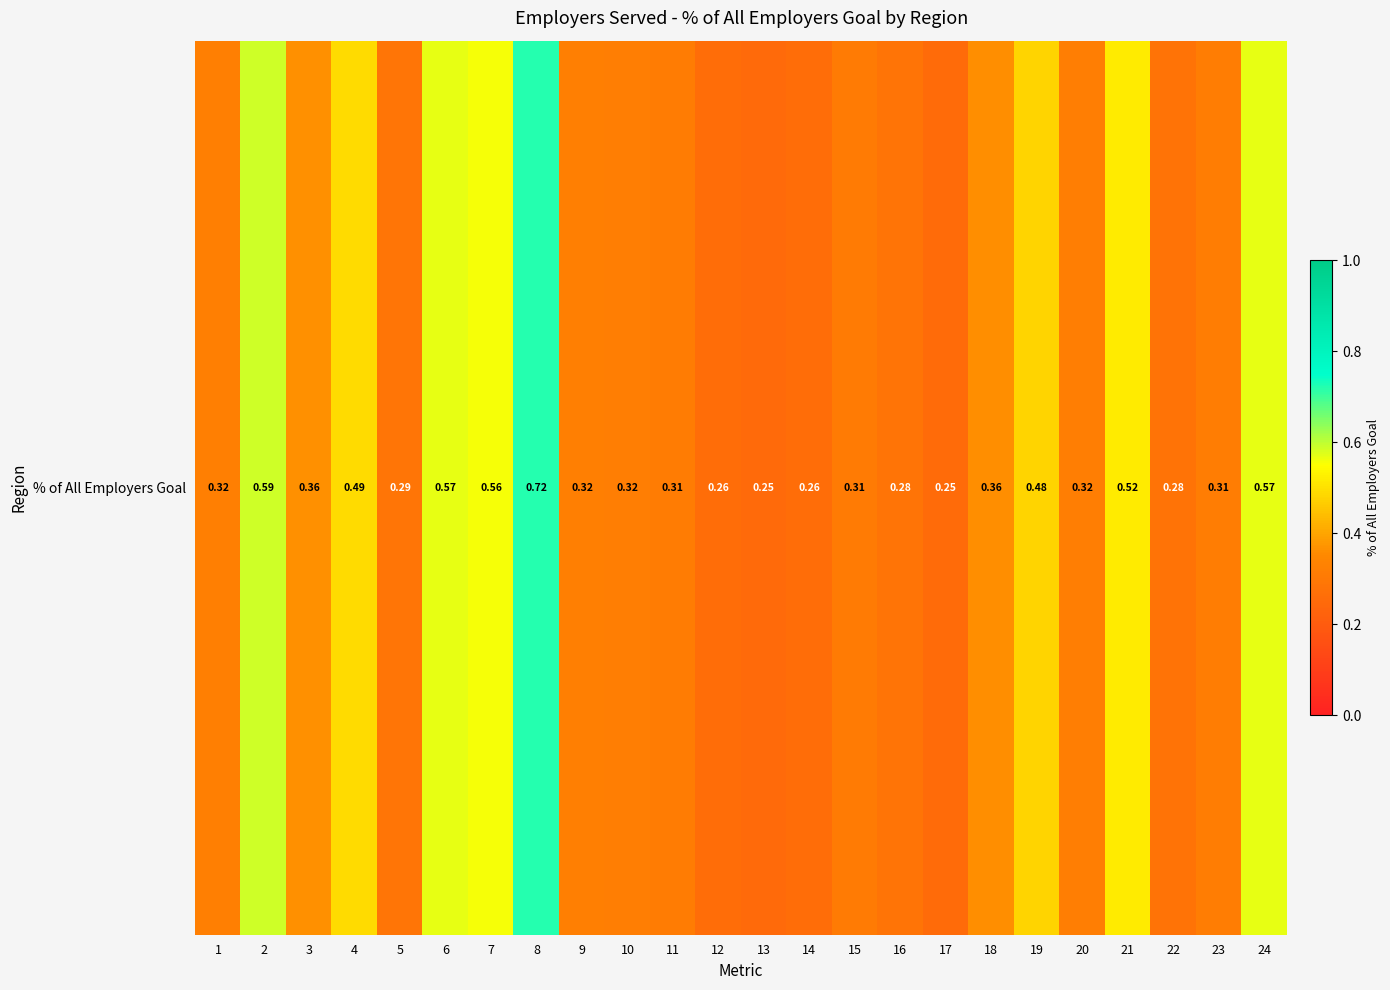

Count the values in the range 0 to 1.

24